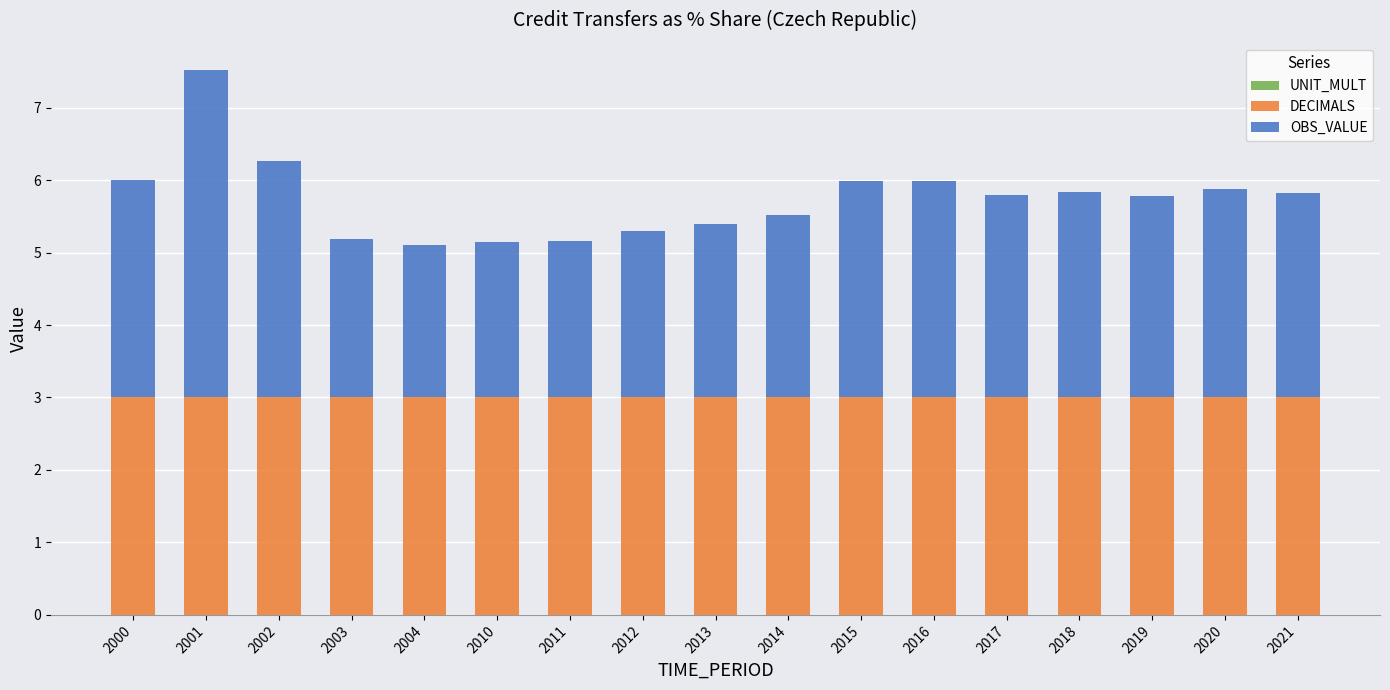

How many categories are shown in the chart?

17